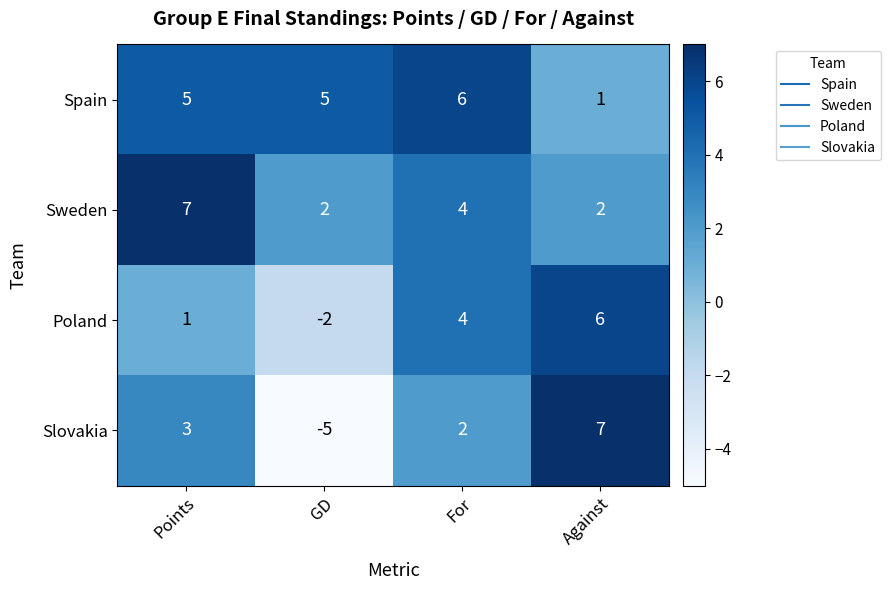

What is the difference between the maximum and minimum values in the Poland series?

8